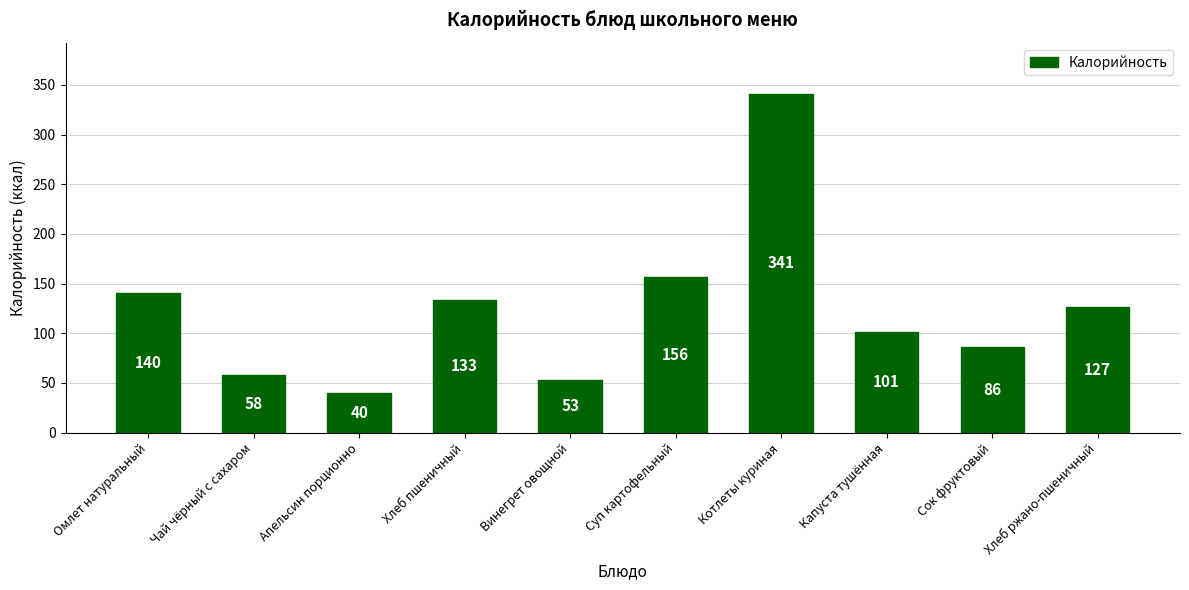

List the labels in order of value, smallest first.

Апельсин порционно, Винегрет овощной, Чай чёрный с сахаром, Сок фруктовый, Капуста тушённая, Хлеб ржано-пшеничный, Хлеб пшеничный, Омлет натуральный, Суп картофельный, Котлеты куриная